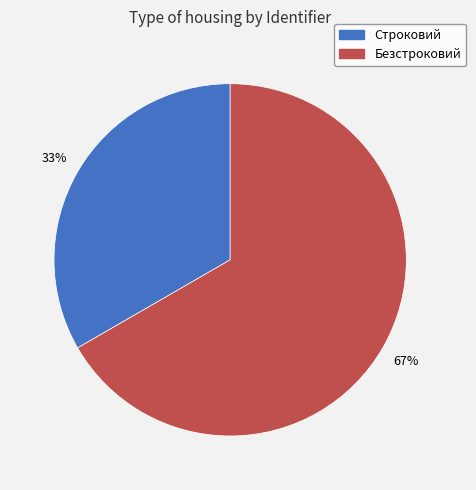

Is Безстроковий the majority of the pie?

Yes